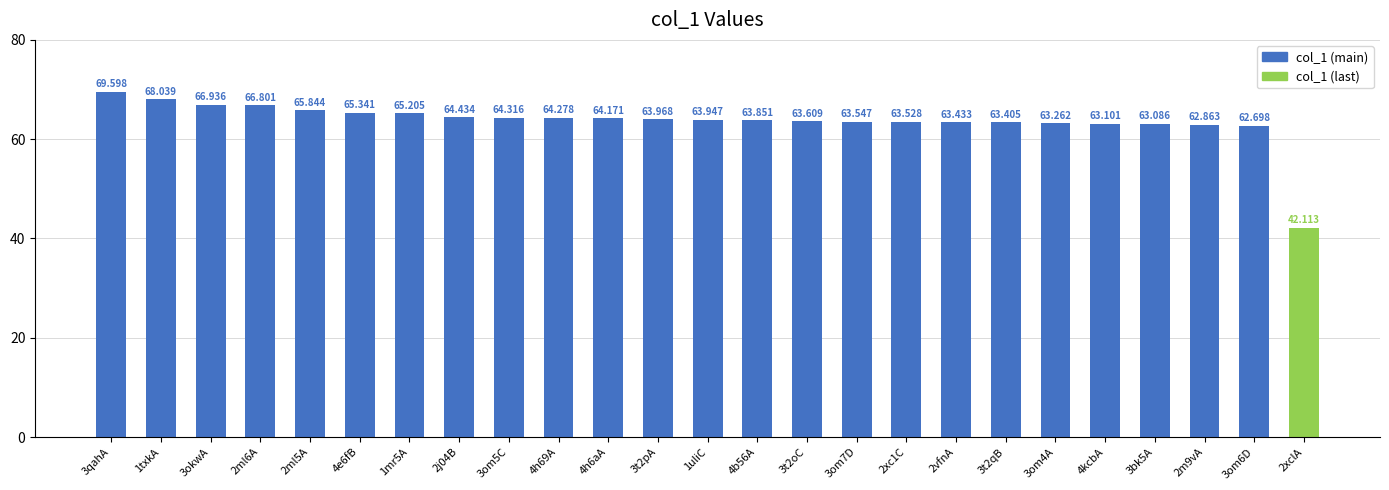

True or false: the data shows 63.1 at 4kcbA.

True